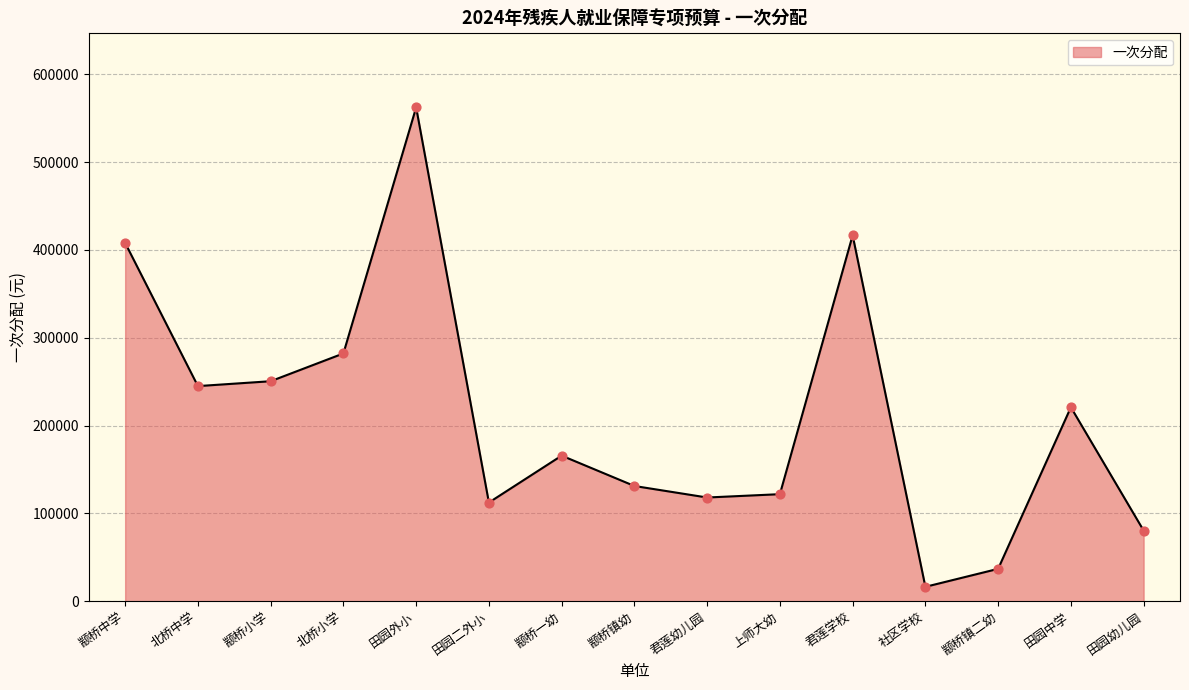

What is the change in value from 上师大幼 to 田园中学?

+98942.7